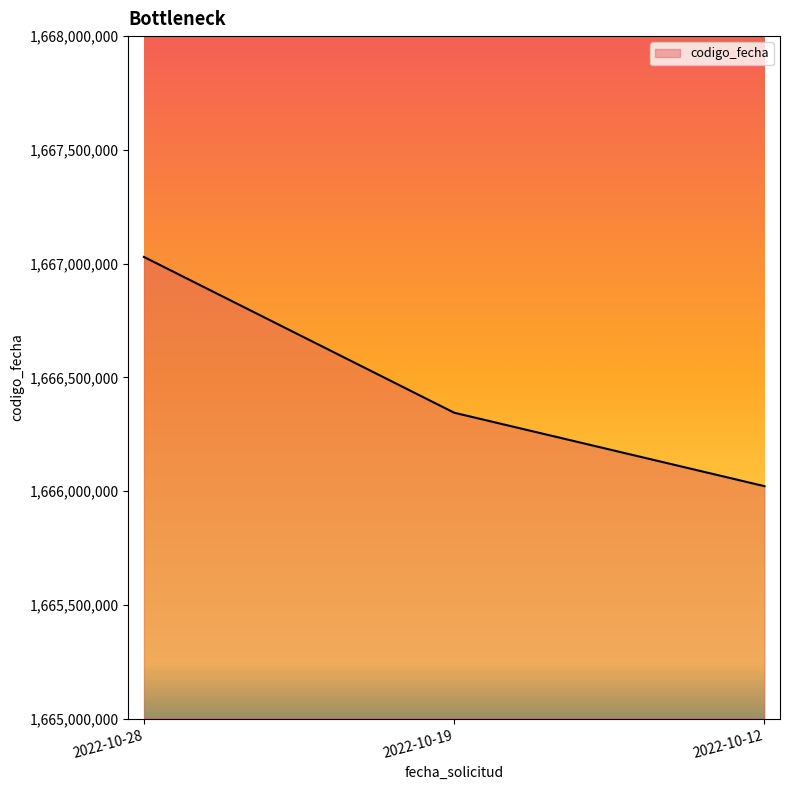

What is the ratio of the value at 2022-10-19 to the value at 2022-10-28?

1.0